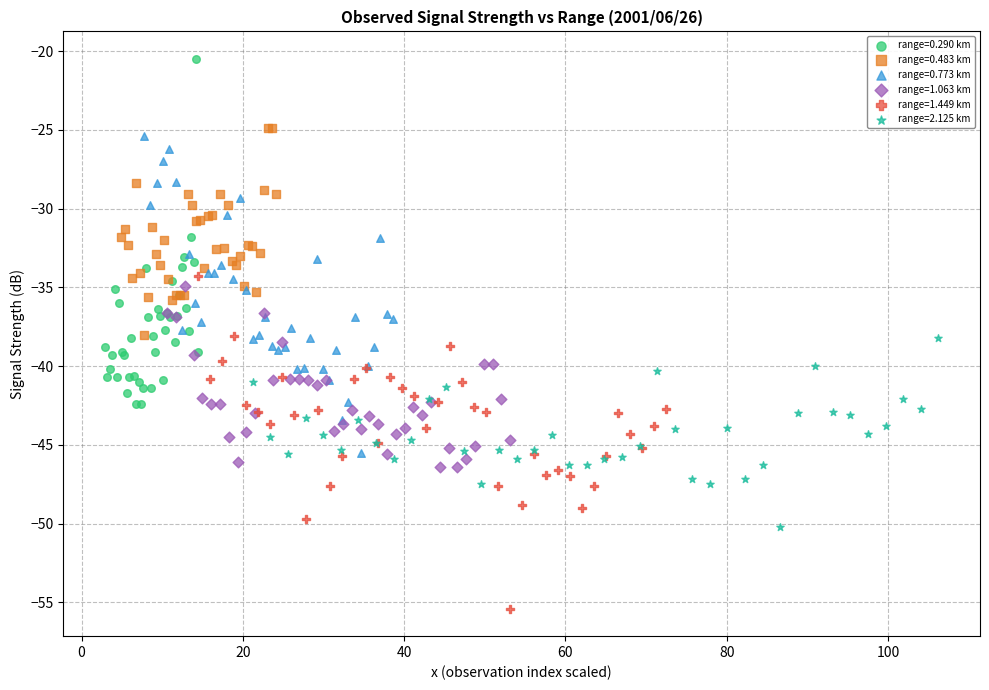

Which series contains the highest Y value?

range=0.290 km